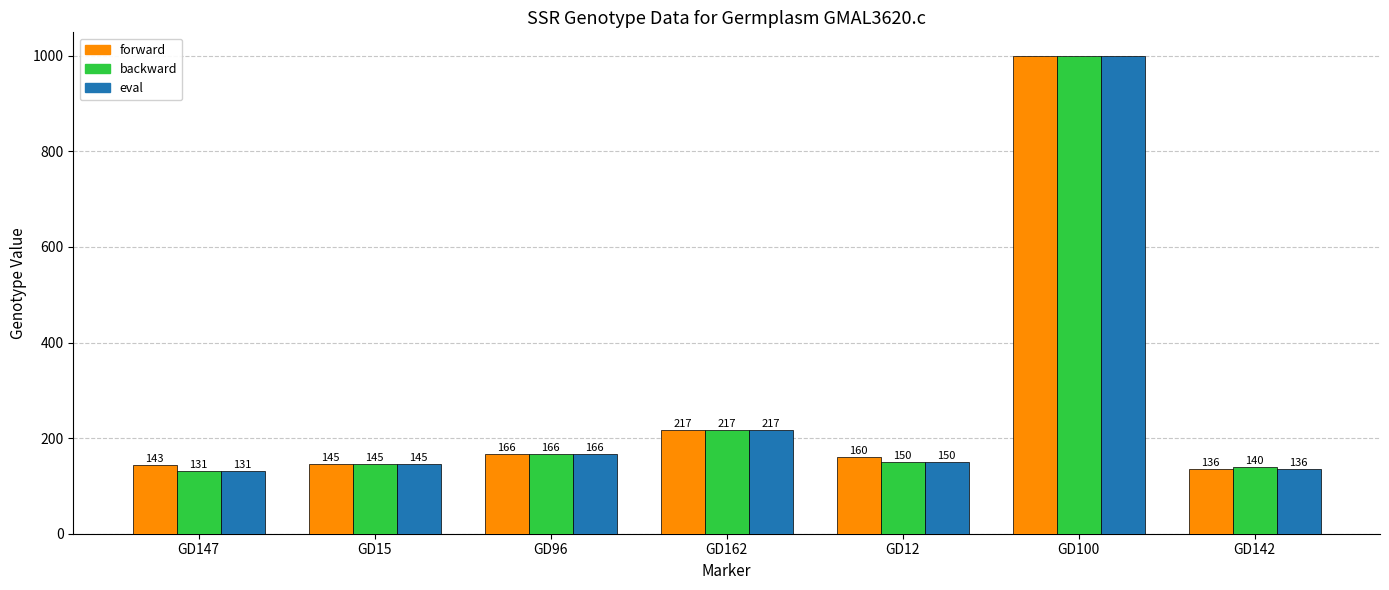

How many distinct data groups are displayed?

3